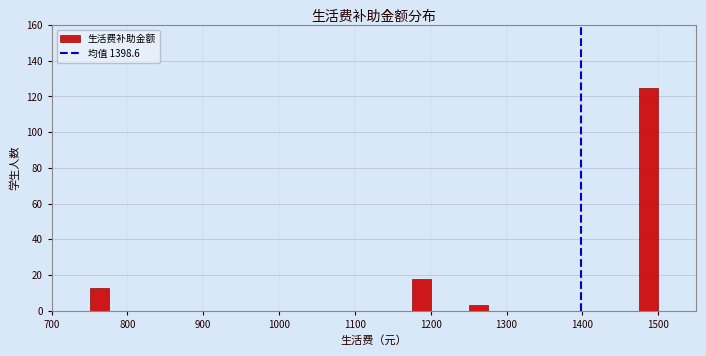

Read against the x-axis, roughly where is the centre of the tallest bar?

1490